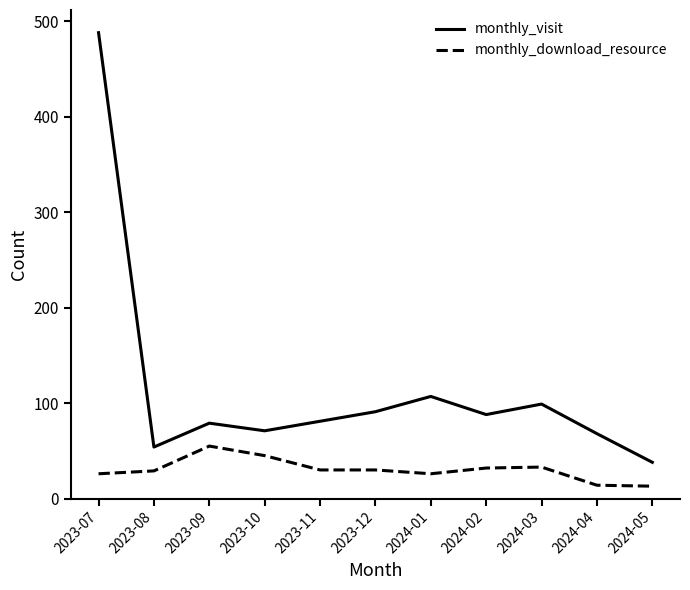

True or false: monthly_visit has a value of 23 at 2023-12.

False